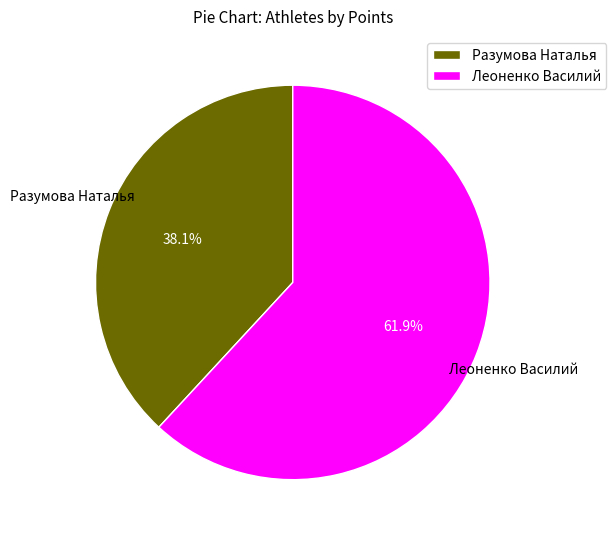

How many slices are in this pie chart?

2